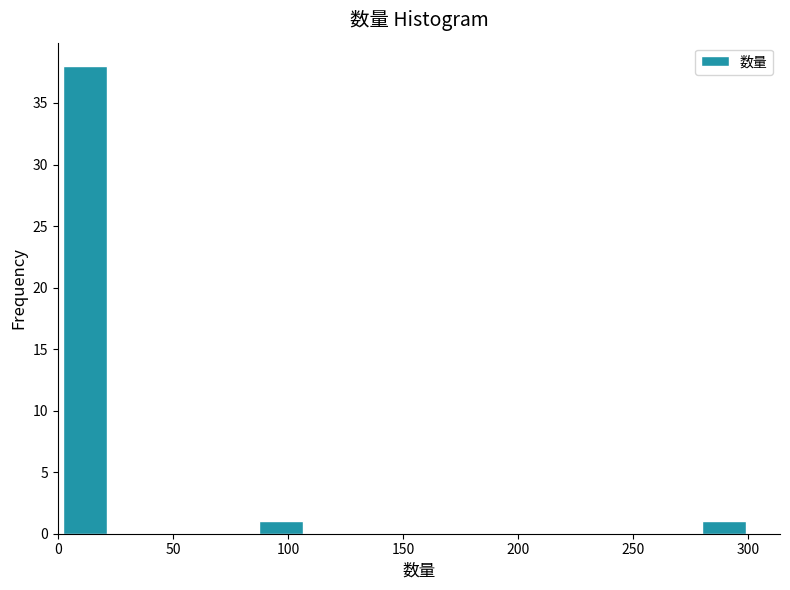

Which range on the x-axis has the tallest bar?

0 to 20